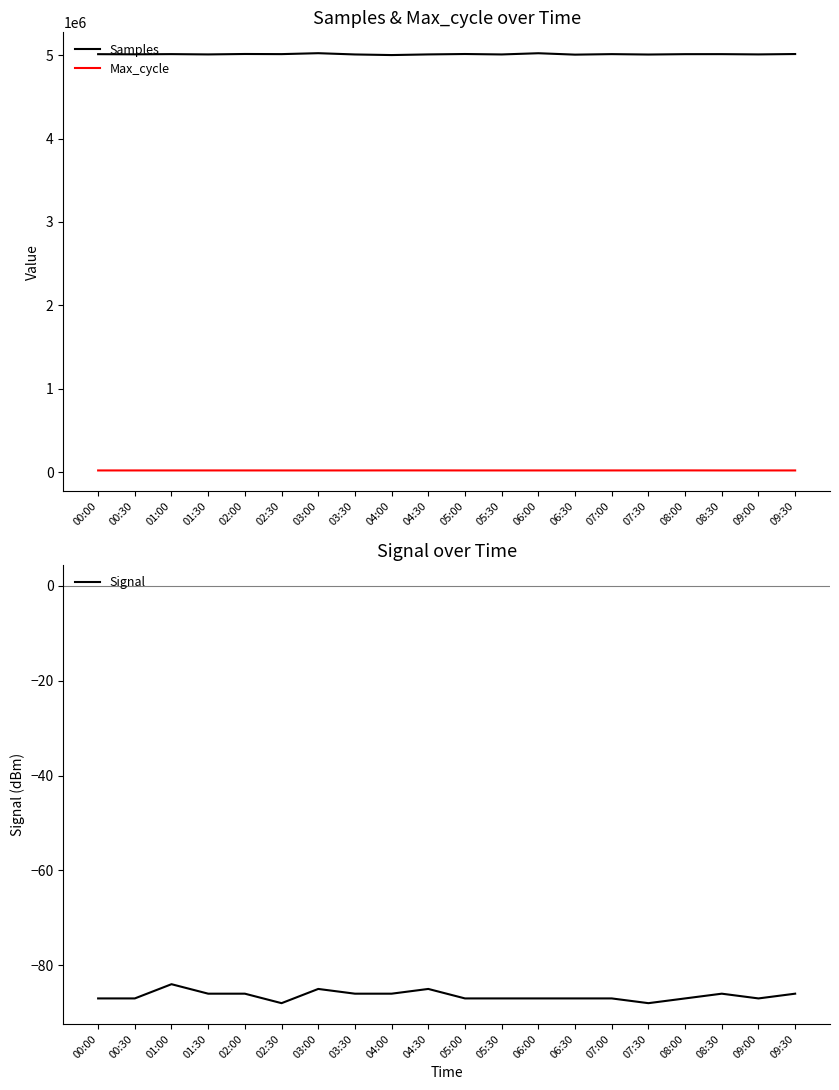

At 04:30, list the series in order from largest to smallest.

Samples, Max_cycle, Signal